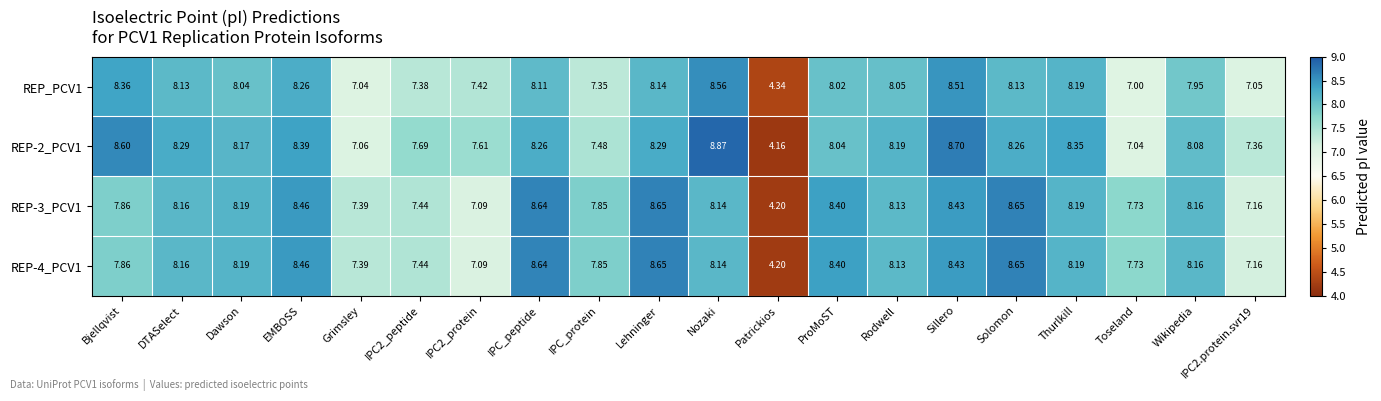

Is the value of REP-2_PCV1 at DTASelect greater than the value of REP-4_PCV1 at Sillero?

No